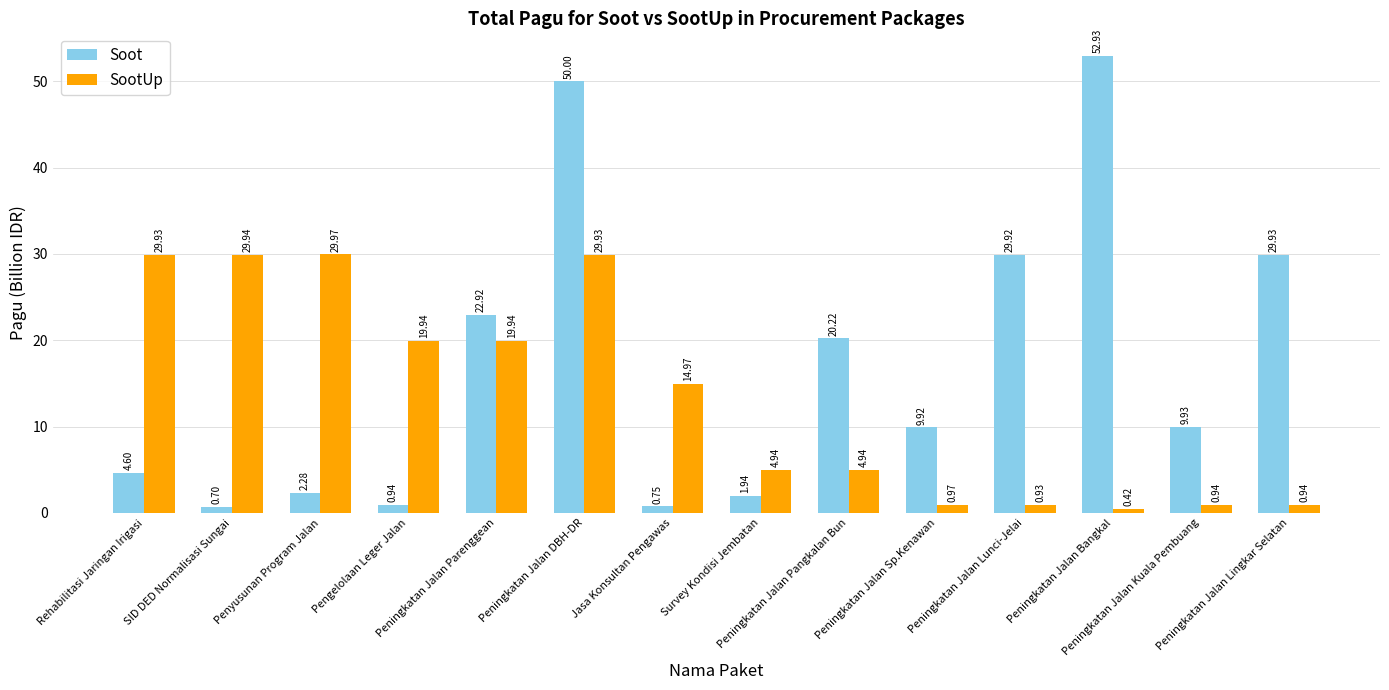

What are all the series names shown in the legend?

Soot, SootUp